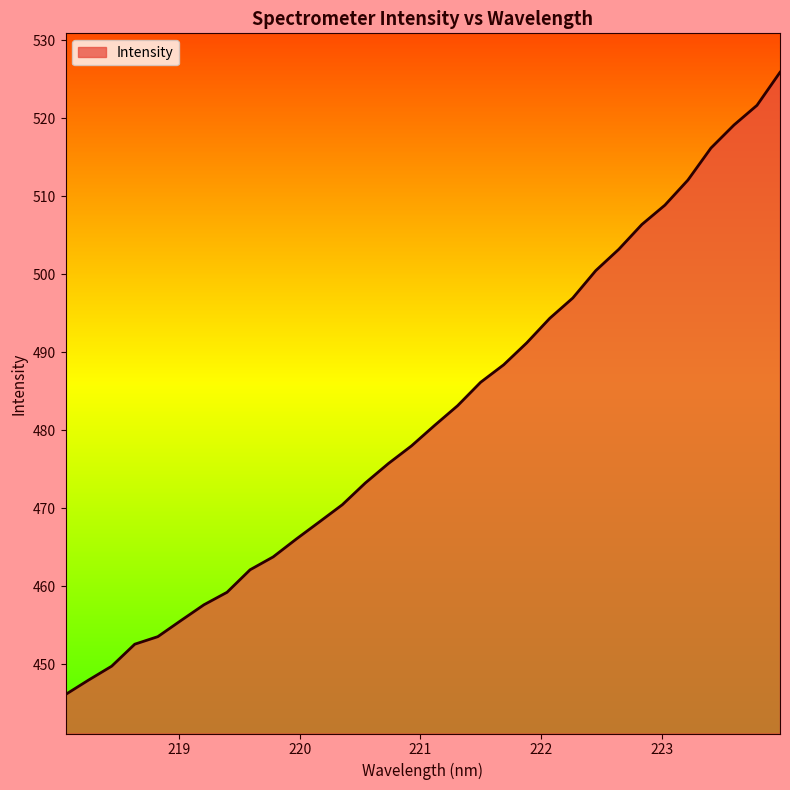

What is the greatest value displayed?

525.9